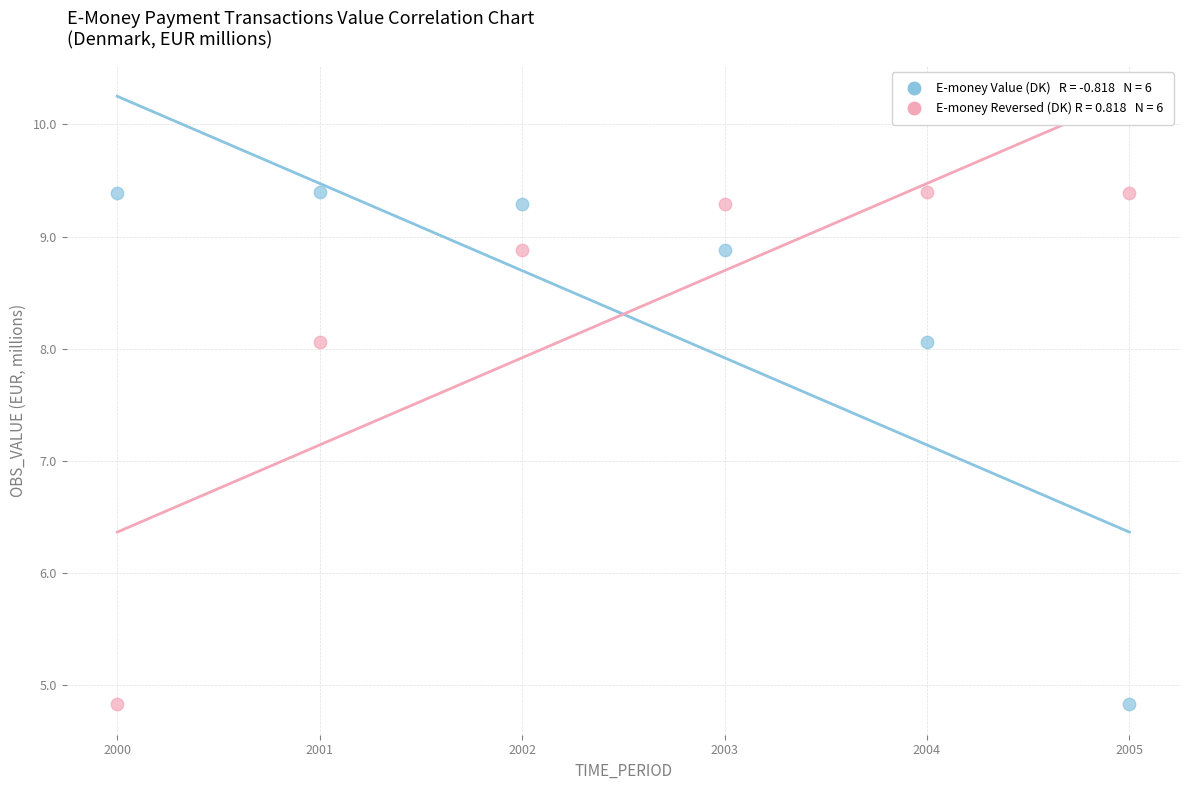

Across all data points, what is the range of X values (max minus min)?

5.0